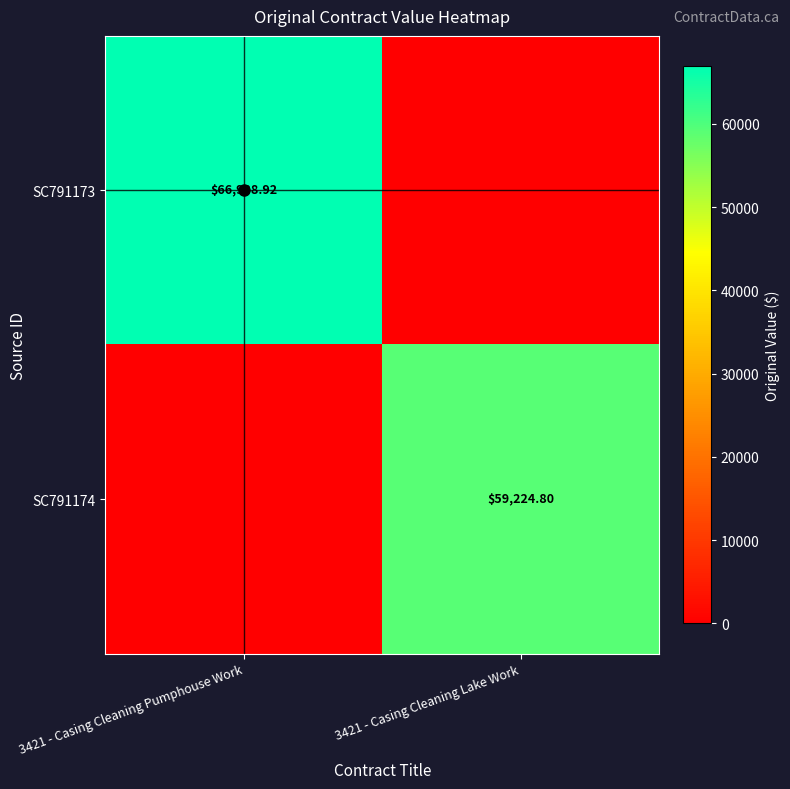

The value of SC791174 at 3421 - Casing Cleaning Pumphouse Work is 0.0. True or false?

True